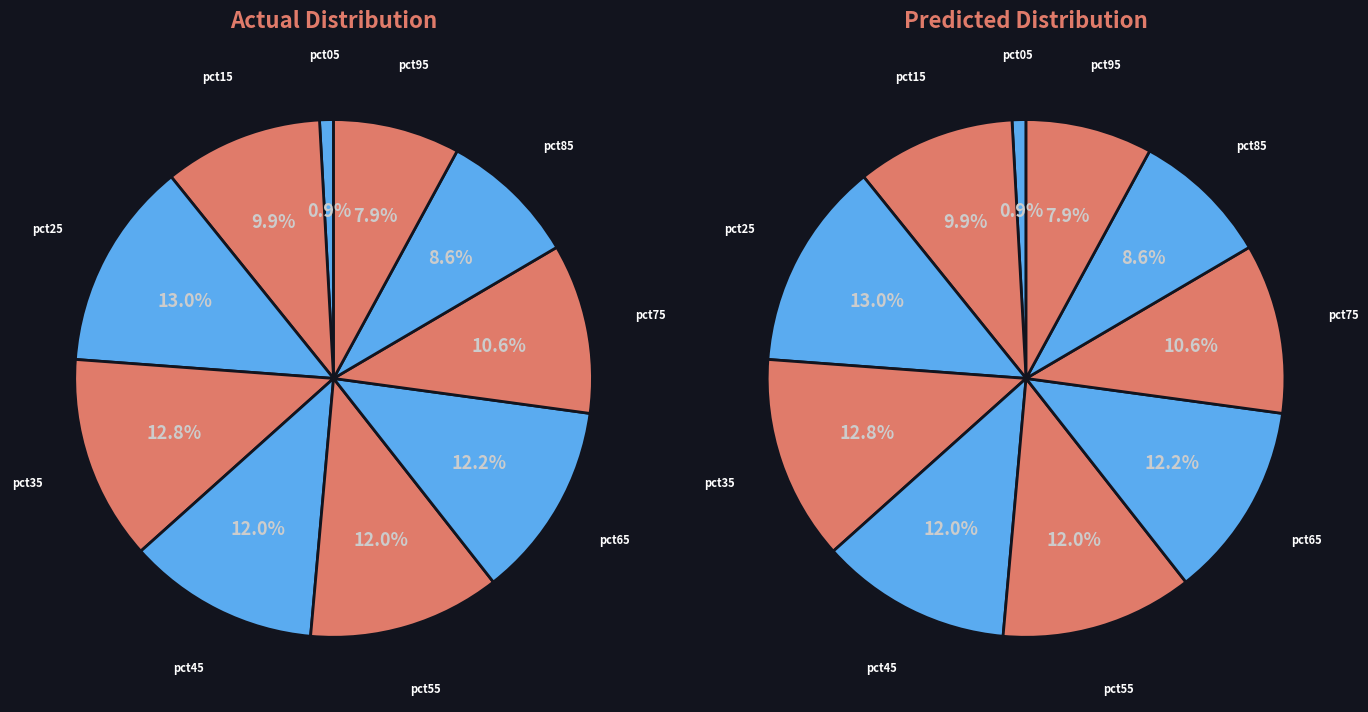

The pct75 slice represents 11% of the pie. True or false?

True